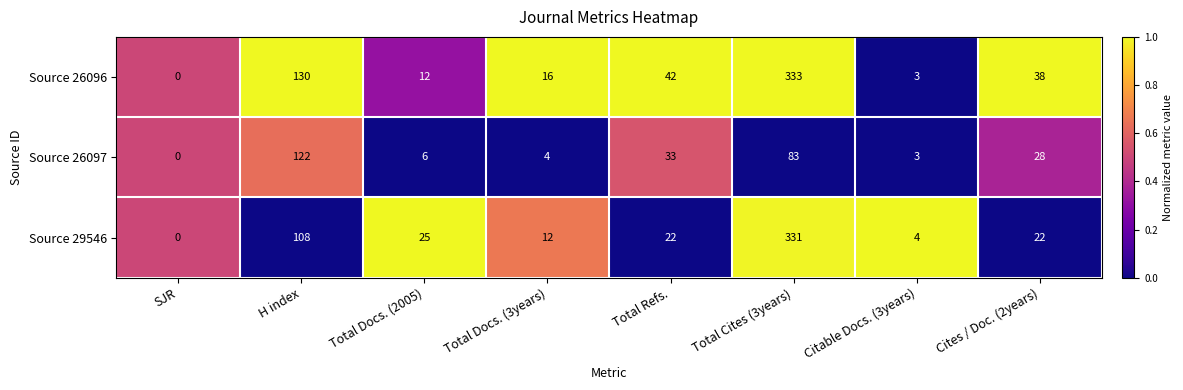

Which series has the largest total across all categories?

Source 26096